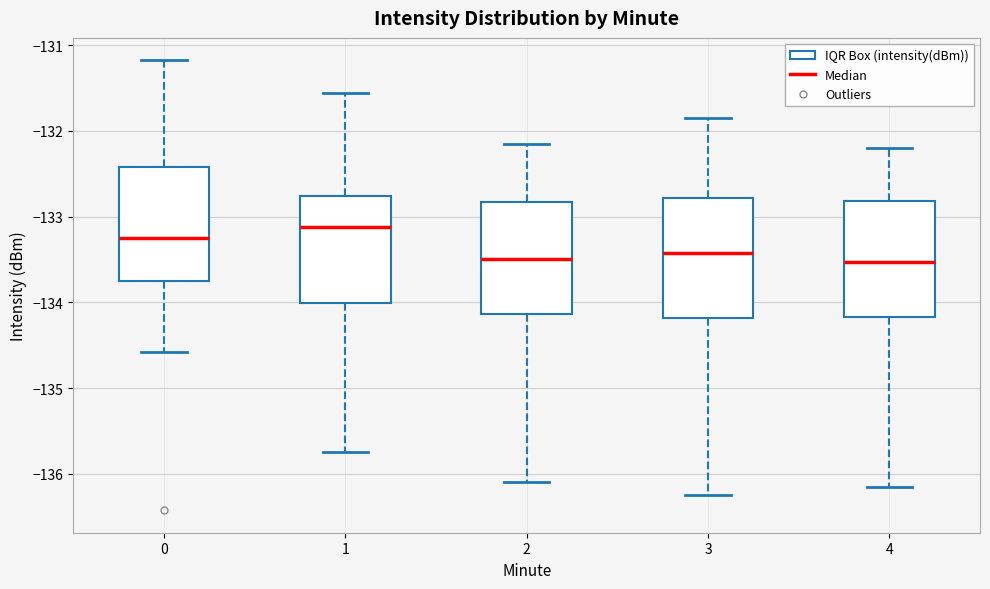

Reading left to right, read every box against the y-axis: the position of its median line, the range the box covers, and the ends of its whiskers. The values are not printed on the chart, so give them approximately, as read against the axis.

0: median -133.2, box -133.8 to -132.4, whiskers -134.6 to -131.2
1: median -133.1, box -134.0 to -132.8, whiskers -135.7 to -131.6
2: median -133.5, box -134.1 to -132.8, whiskers -136.1 to -132.1
3: median -133.4, box -134.2 to -132.8, whiskers -136.2 to -131.8
4: median -133.5, box -134.2 to -132.8, whiskers -136.1 to -132.2